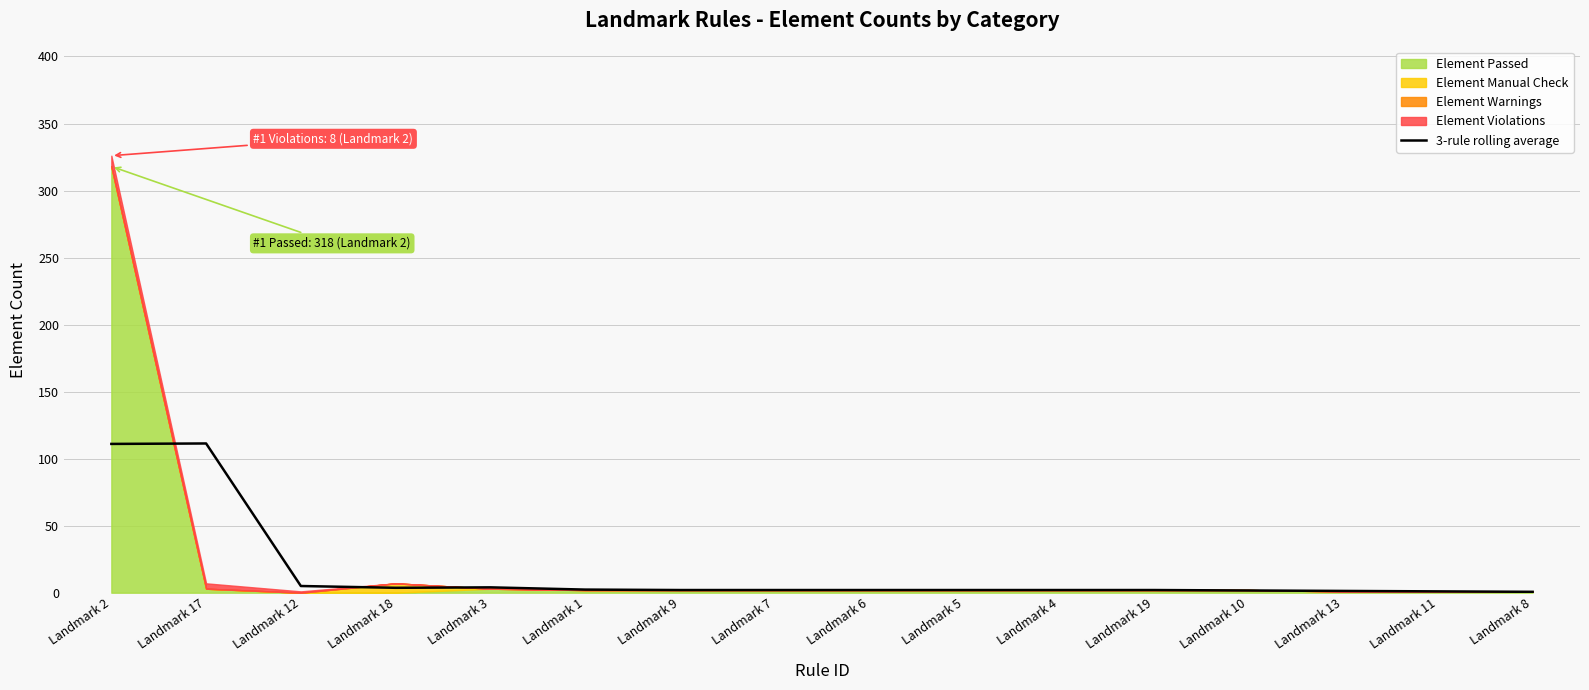

True or false: 3-rule rolling average has a value of 1.3 at Landmark 13.

True